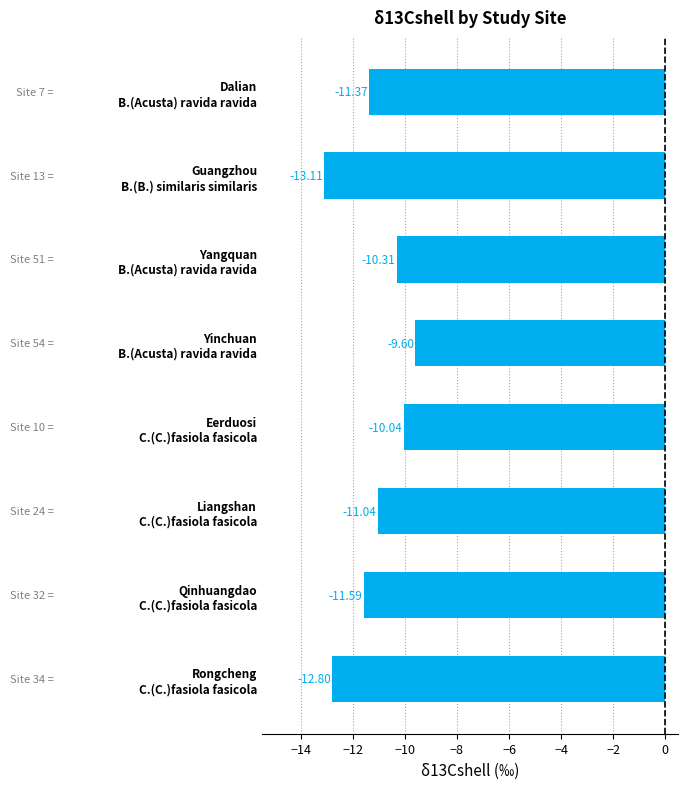

Rank the categories by value from lowest to highest.

Guangzhou
B.(B.) similaris similaris, Rongcheng
C.(C.)fasiola fasicola, Qinhuangdao
C.(C.)fasiola fasicola, Dalian
B.(Acusta) ravida ravida, Liangshan
C.(C.)fasiola fasicola, Yangquan
B.(Acusta) ravida ravida, Eerduosi
C.(C.)fasiola fasicola, Yinchuan
B.(Acusta) ravida ravida